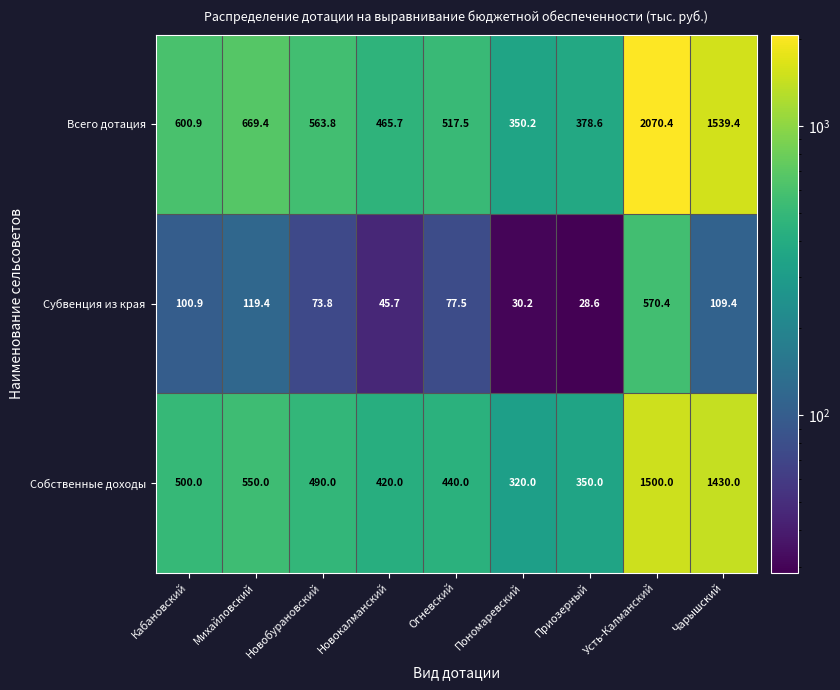

True or false: Субвенция из края has a value of 17.5 at Приозерный.

False